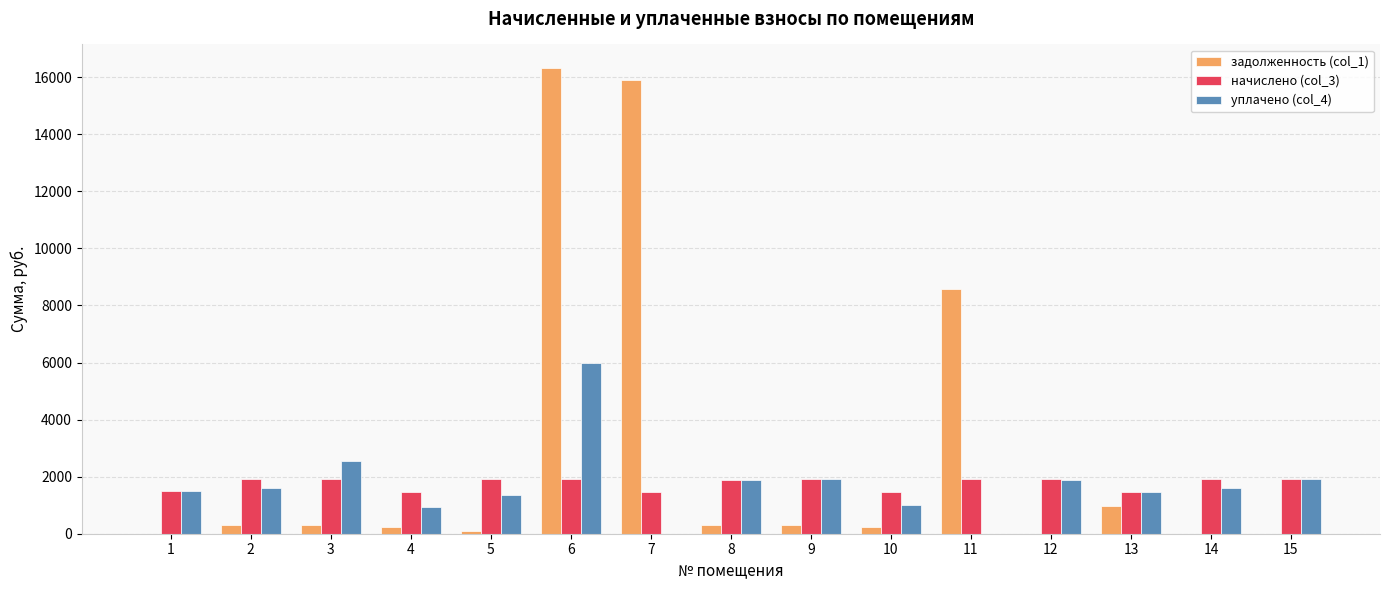

How many groups of bars are there?

15